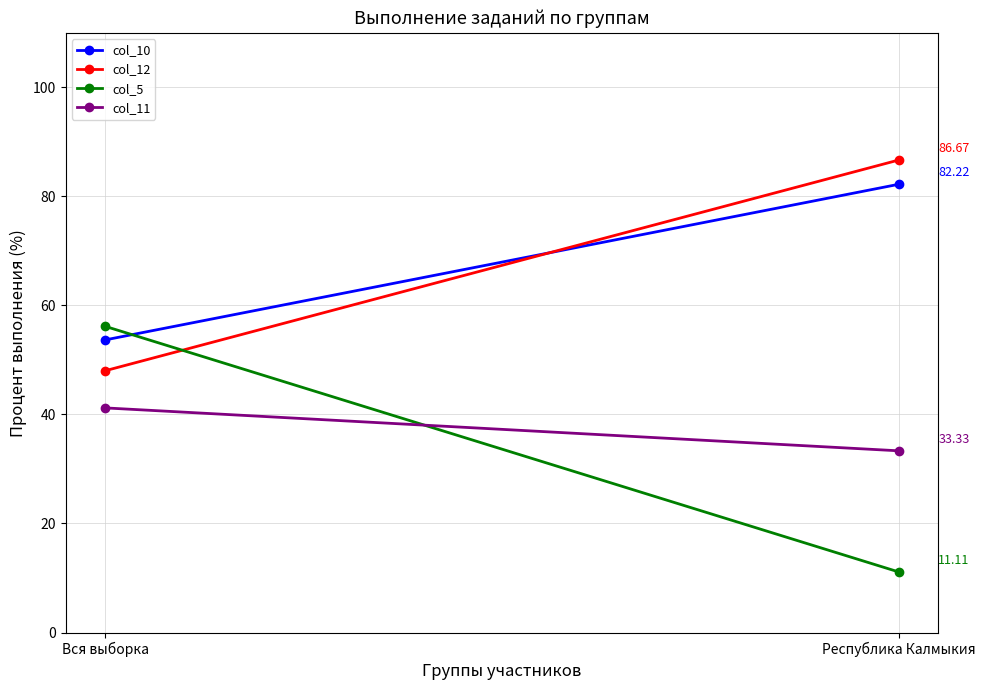

What is the minimum value shown in the chart?

11.1